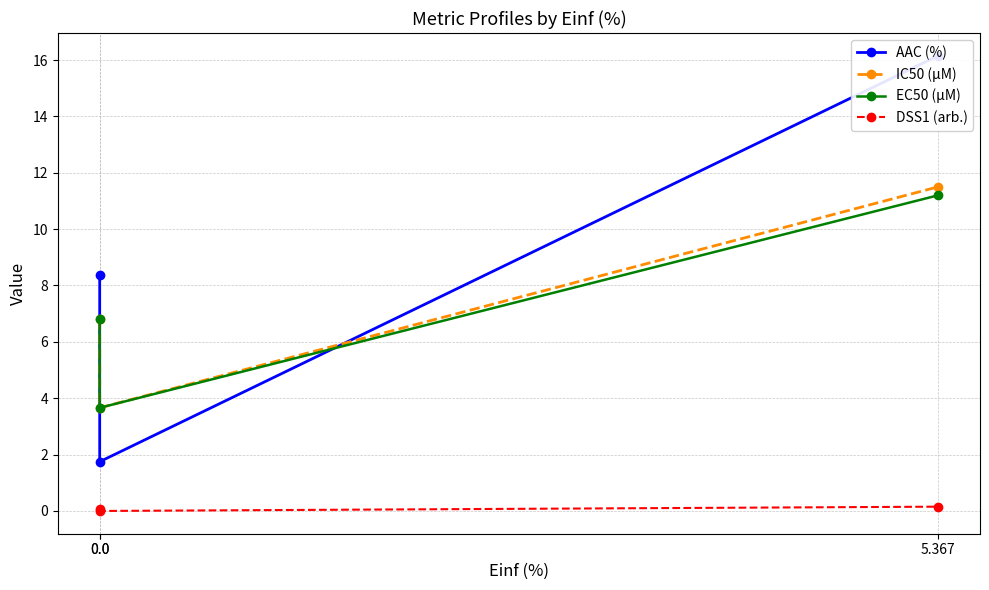

The EC50 (µM) series shows 3.1 at 0.0. True or false?

False